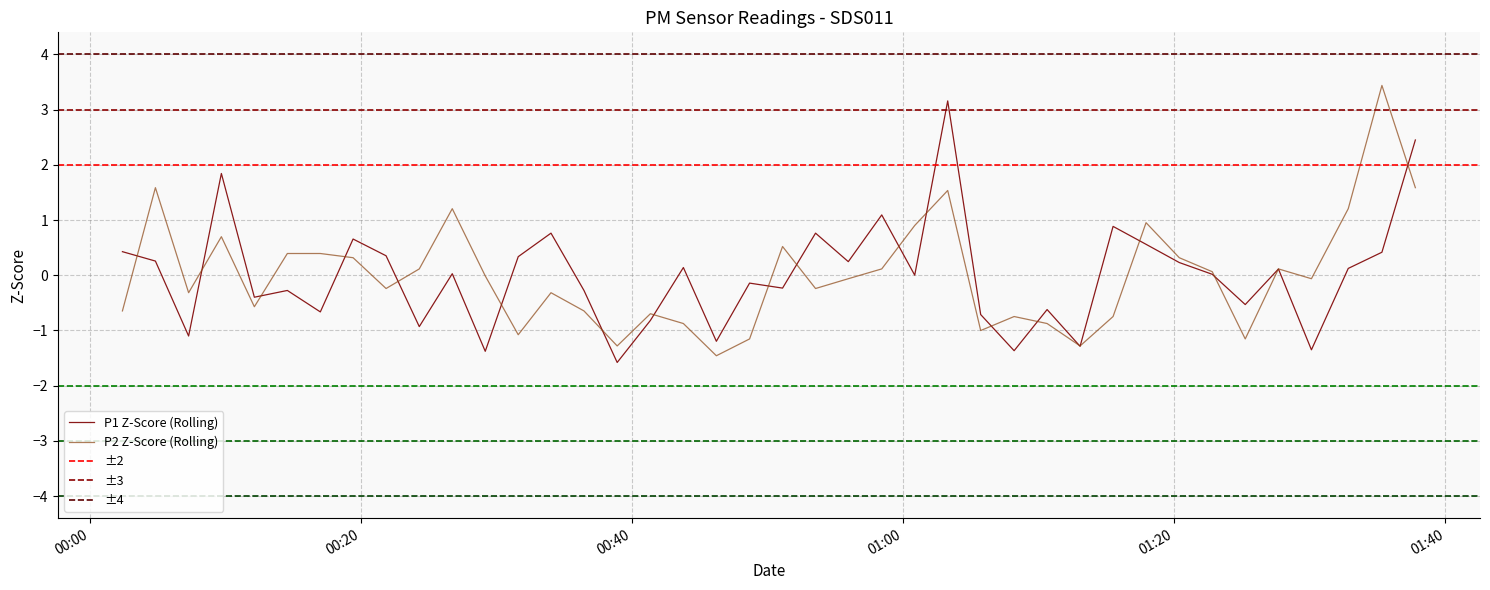

How many interior local valleys does the P2 series have?

11